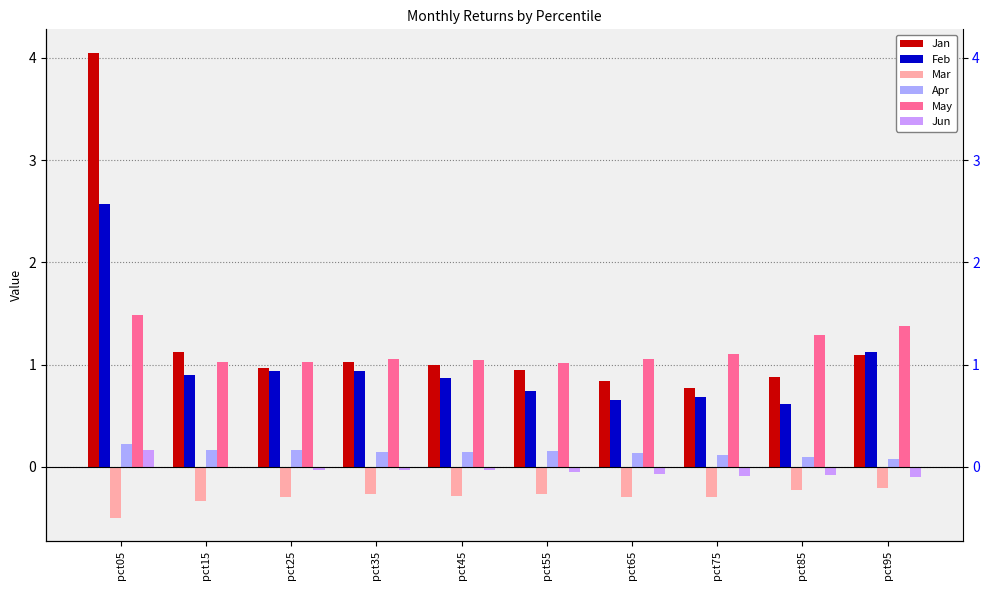

Does the chart contain any negative values?

Yes